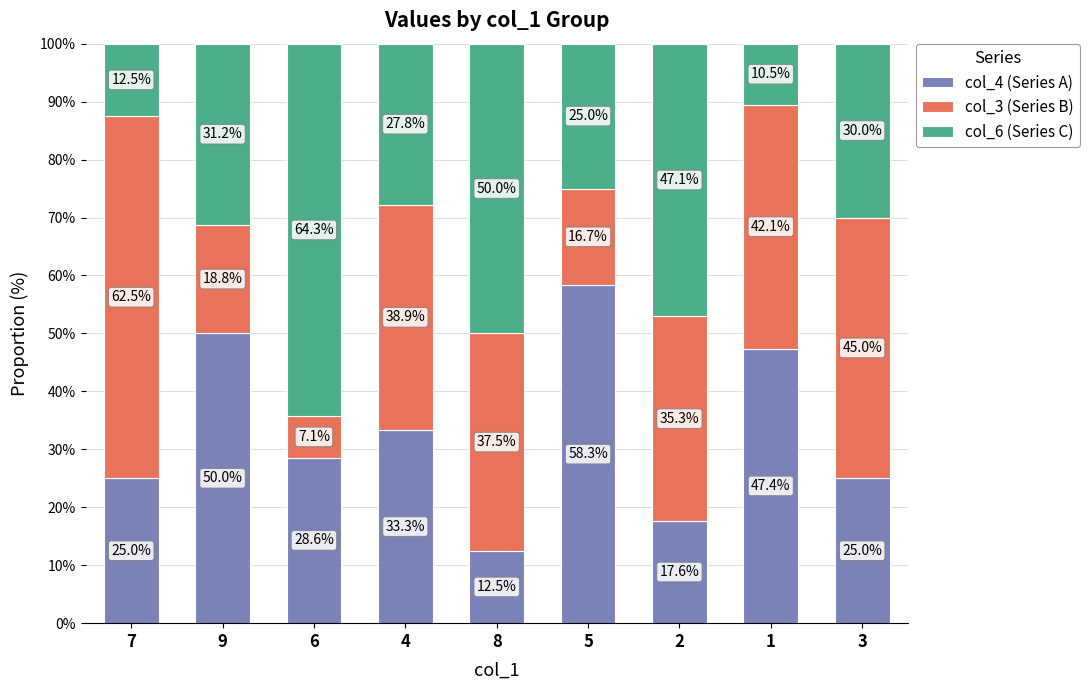

Where is col_4 (Series A) nearest to the value 35?

4